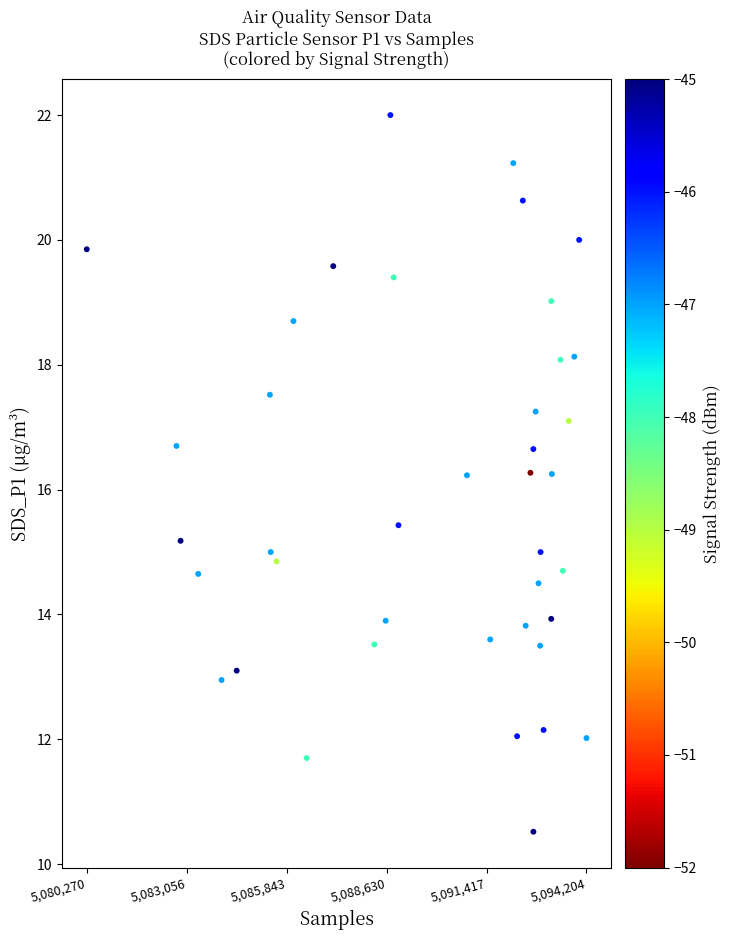

What is the range of Y values (max minus min)?

11.5